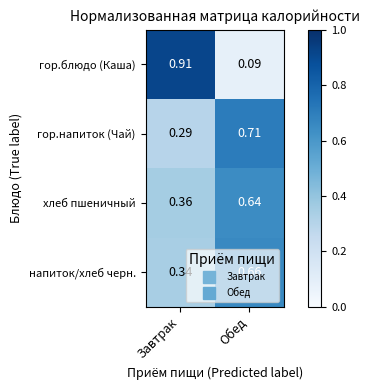

List the series in order of their peak value, lowest first.

хлеб пшеничный, напиток/хлеб черн., гор.напиток (Чай), гор.блюдо (Каша)